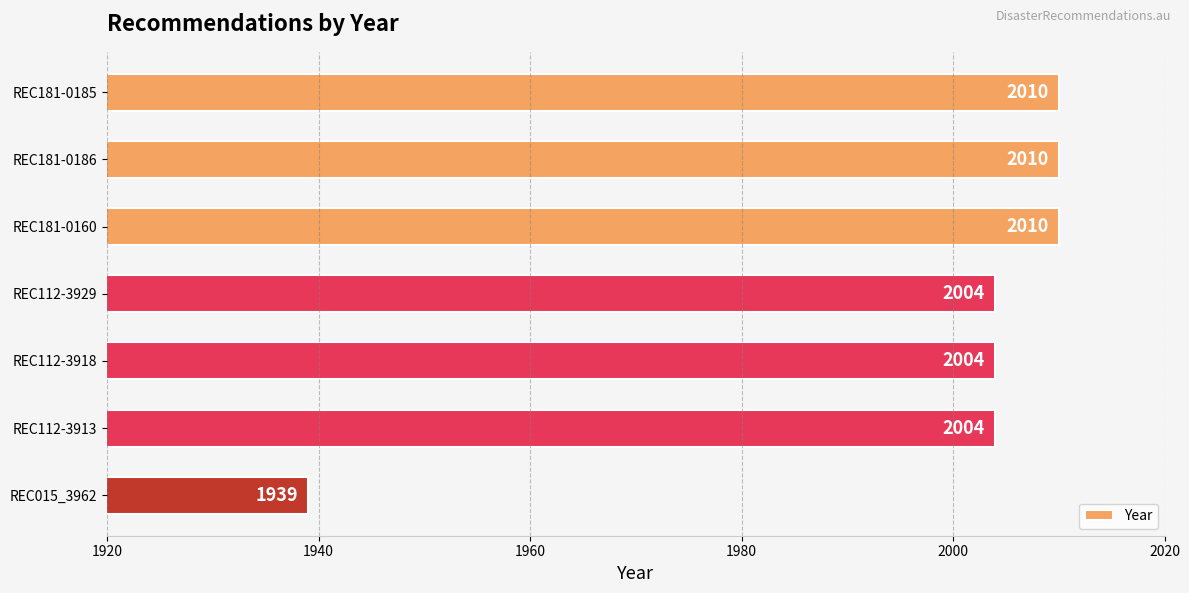

The chart shows a value of 462 at REC112-3929. True or false?

False